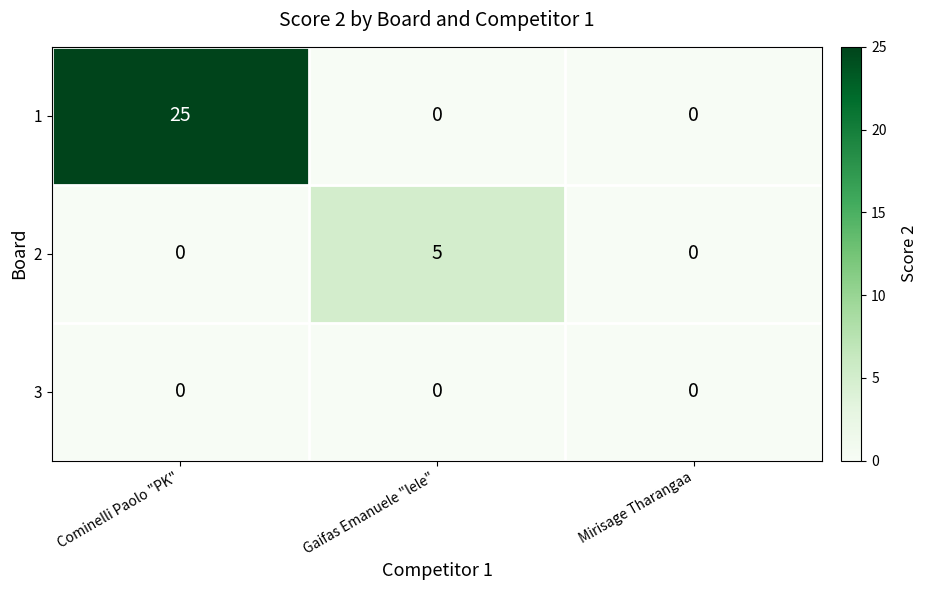

What is the highest value of the 2 series?

5